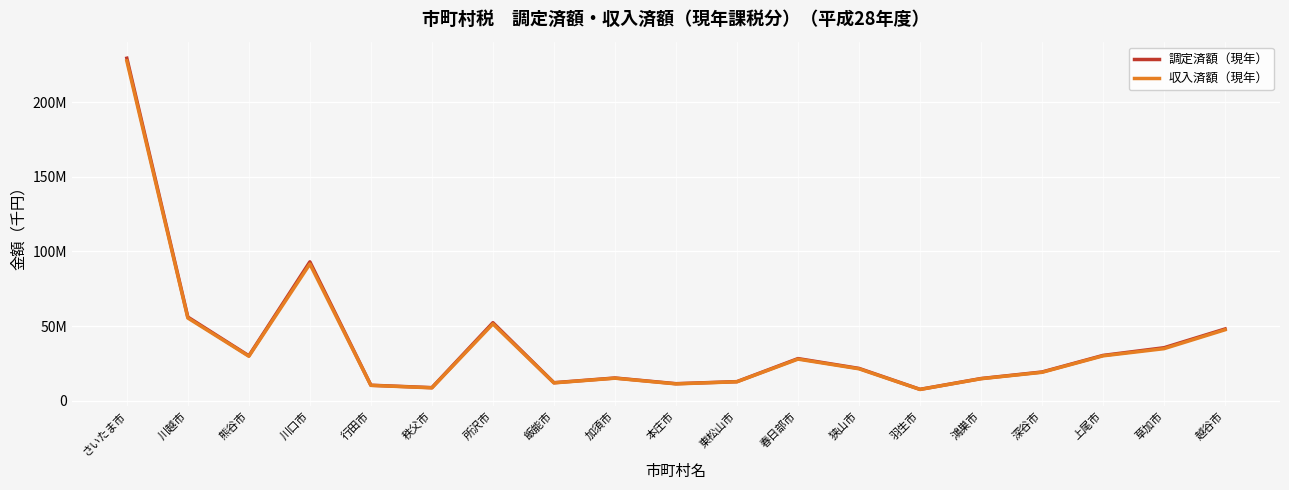

Reading right to left, extract all data points from this chart.

調定済額（現年）: 越谷市=48035192	草加市=35460807	上尾市=30314797	深谷市=19197129	鴻巣市=14808072	羽生市=7560849	狭山市=21604723	春日部市=28180758	東松山市=12740067	本庄市=11365466	加須市=15177853	飯能市=12015687	所沢市=52240965	秩父市=8714448	行田市=10334081	川口市=93034730	熊谷市=30058041	川越市=55998722	さいたま市=229487483
収入済額（現年）: 越谷市=47520067	草加市=34840550	上尾市=30023722	深谷市=18998395	鴻巣市=14692460	羽生市=7493275	狭山市=21343548	春日部市=27822889	東松山市=12655058	本庄市=11234305	加須市=15045391	飯能市=11903620	所沢市=51437589	秩父市=8585787	行田市=10231800	川口市=91593483	熊谷市=29756529	川越市=55381835	さいたま市=227659763